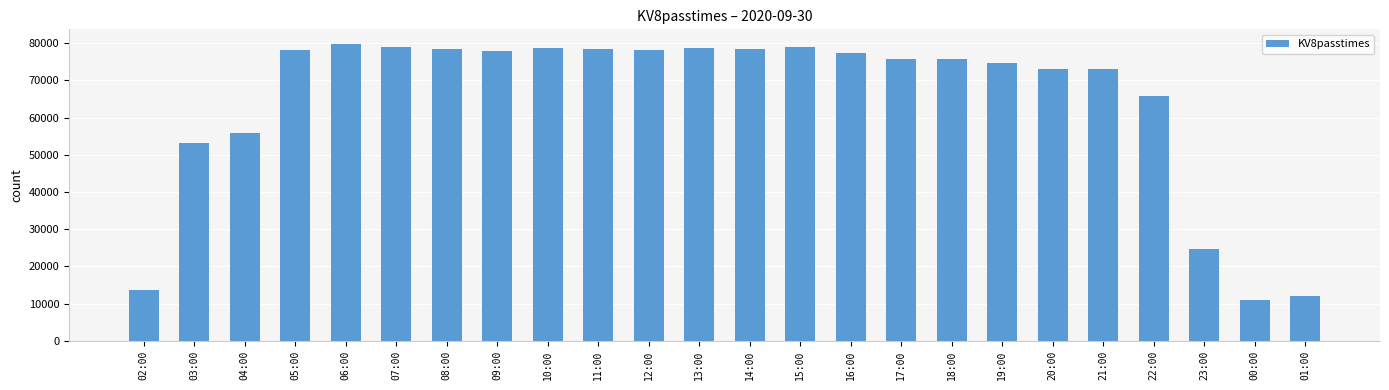

What is the label of the 18th bar from the right?

08:00